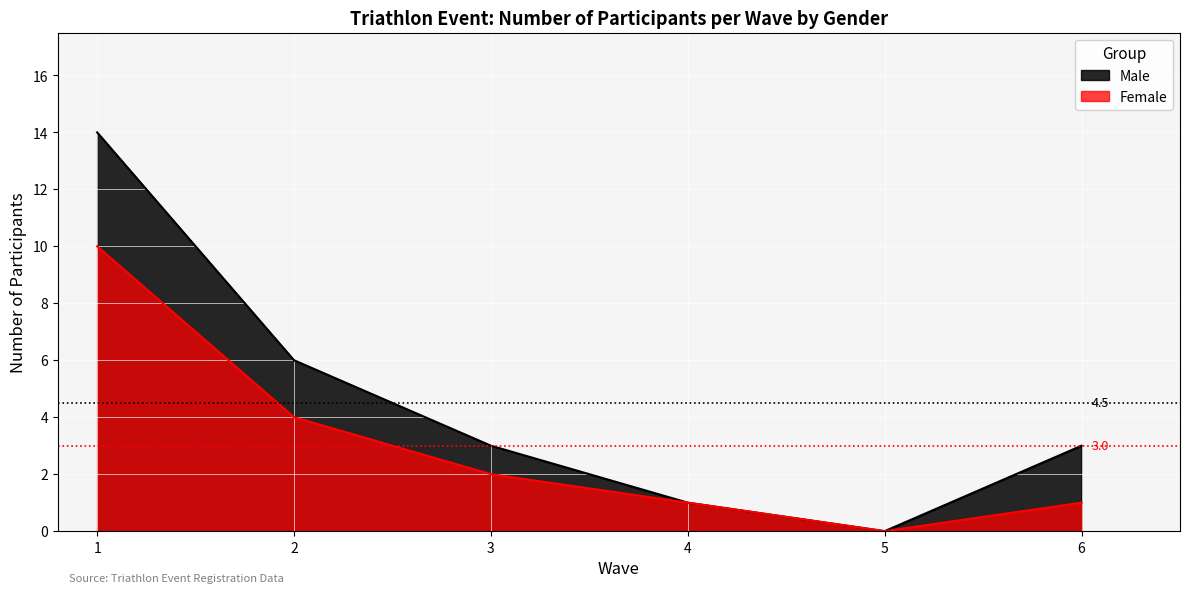

Which has a higher value, 3 or 1?

1